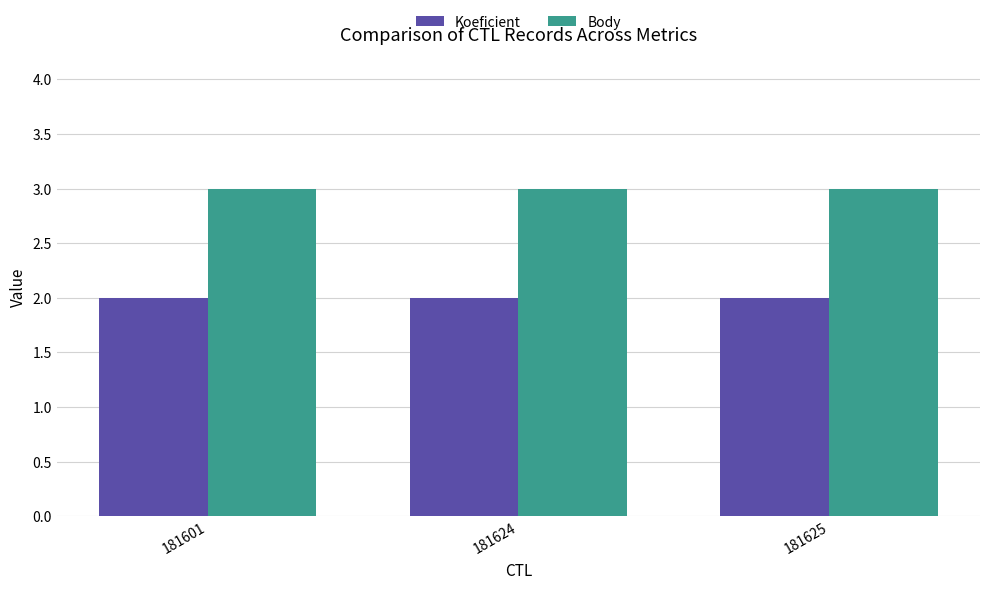

Which series has the largest total across all categories?

Body